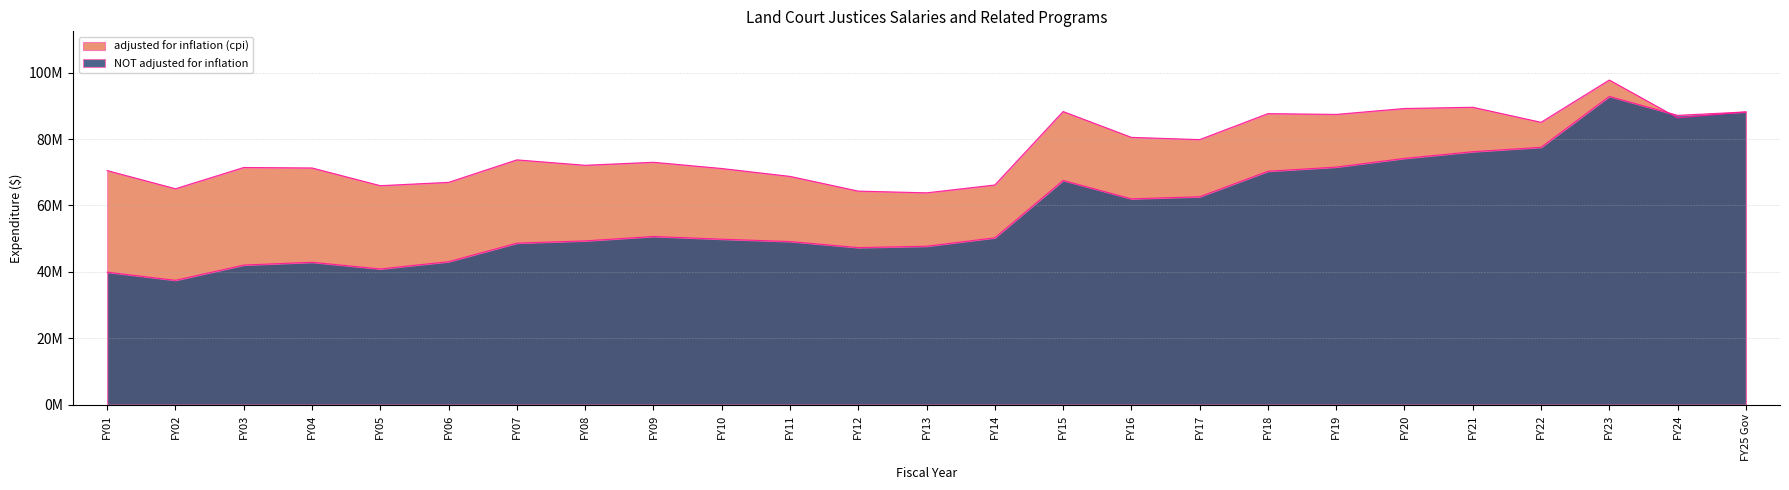

Where do NOT adjusted for inflation and adjusted for inflation (cpi) first cross each other?

FY23 and FY24